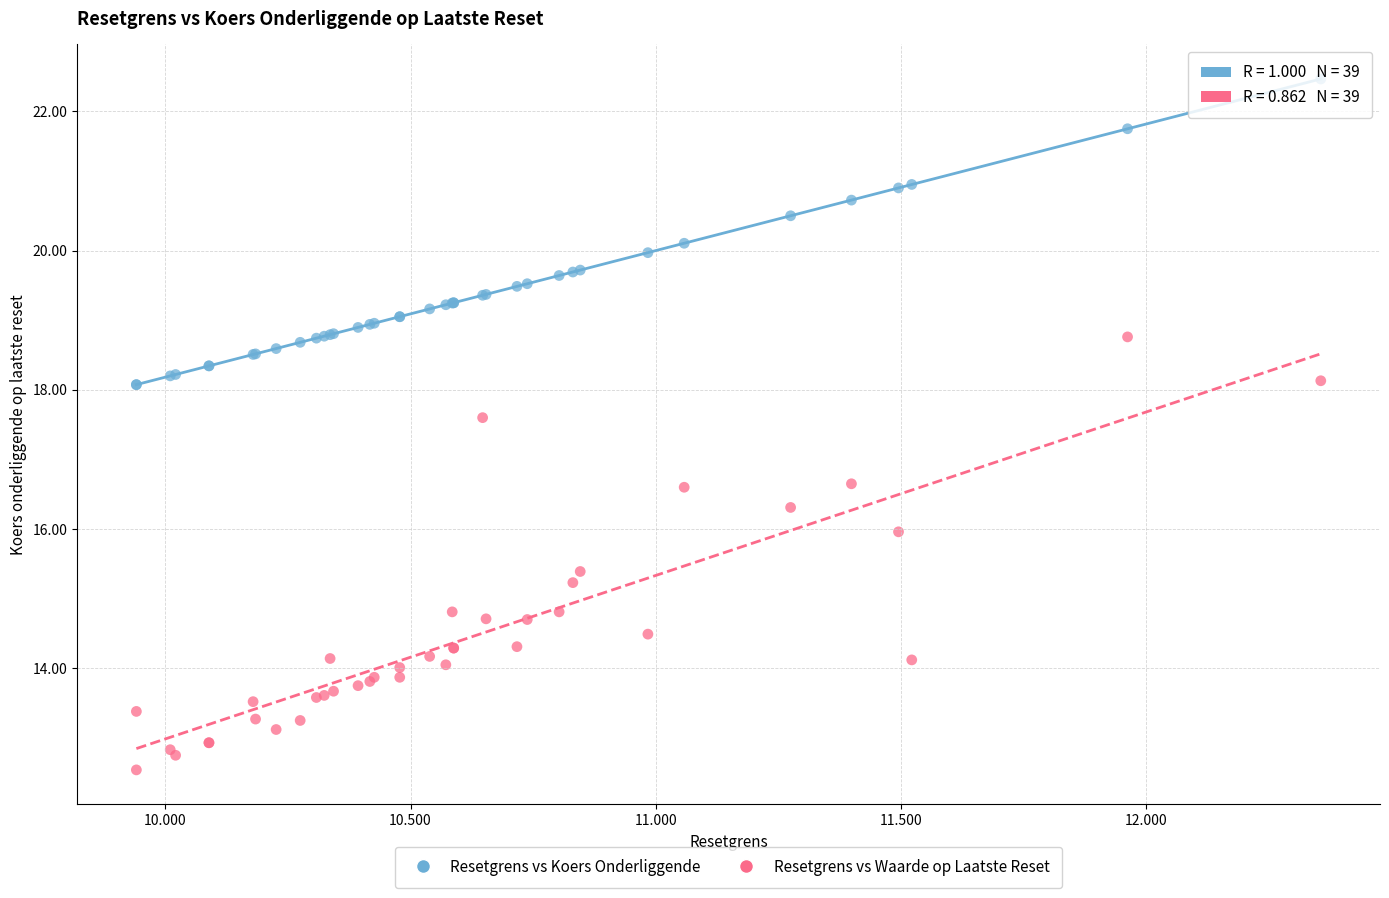

Which series contains the highest Y value?

Resetgrens vs Koers Onderliggende